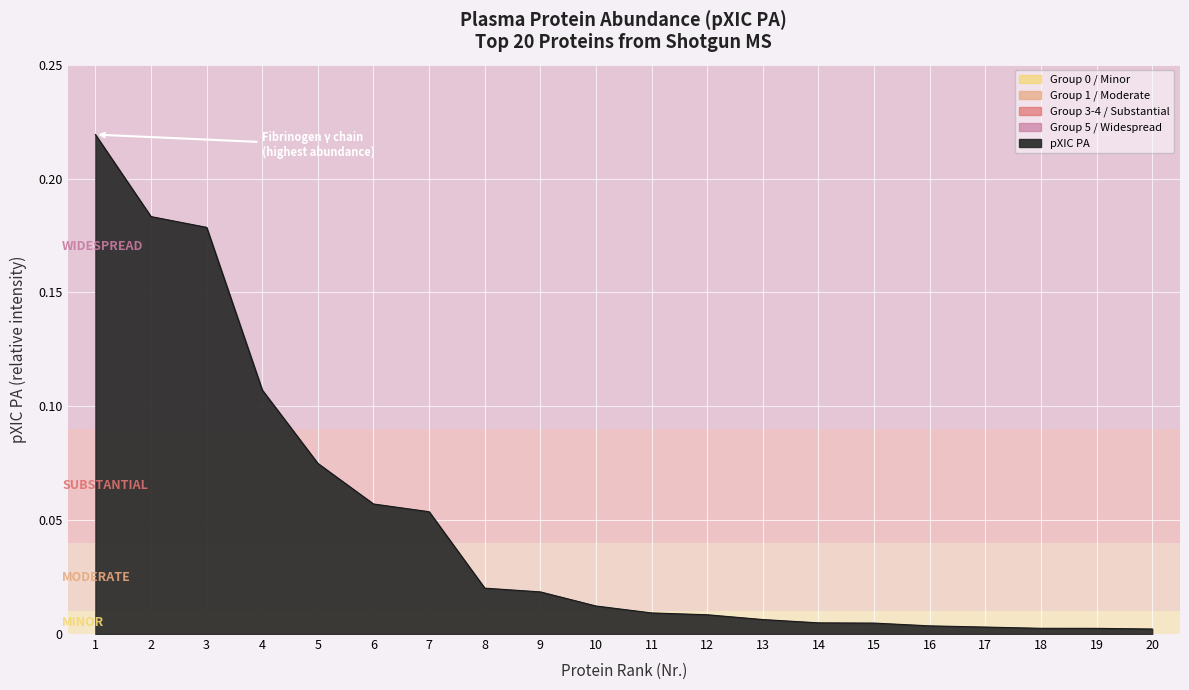

Between 13 and 8, which is larger?

8